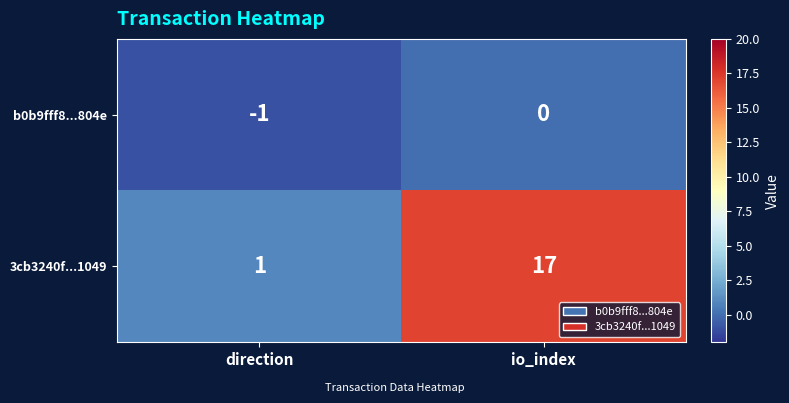

Rank the series at direction from highest to lowest value.

3cb3240f...1049, b0b9fff8...804e